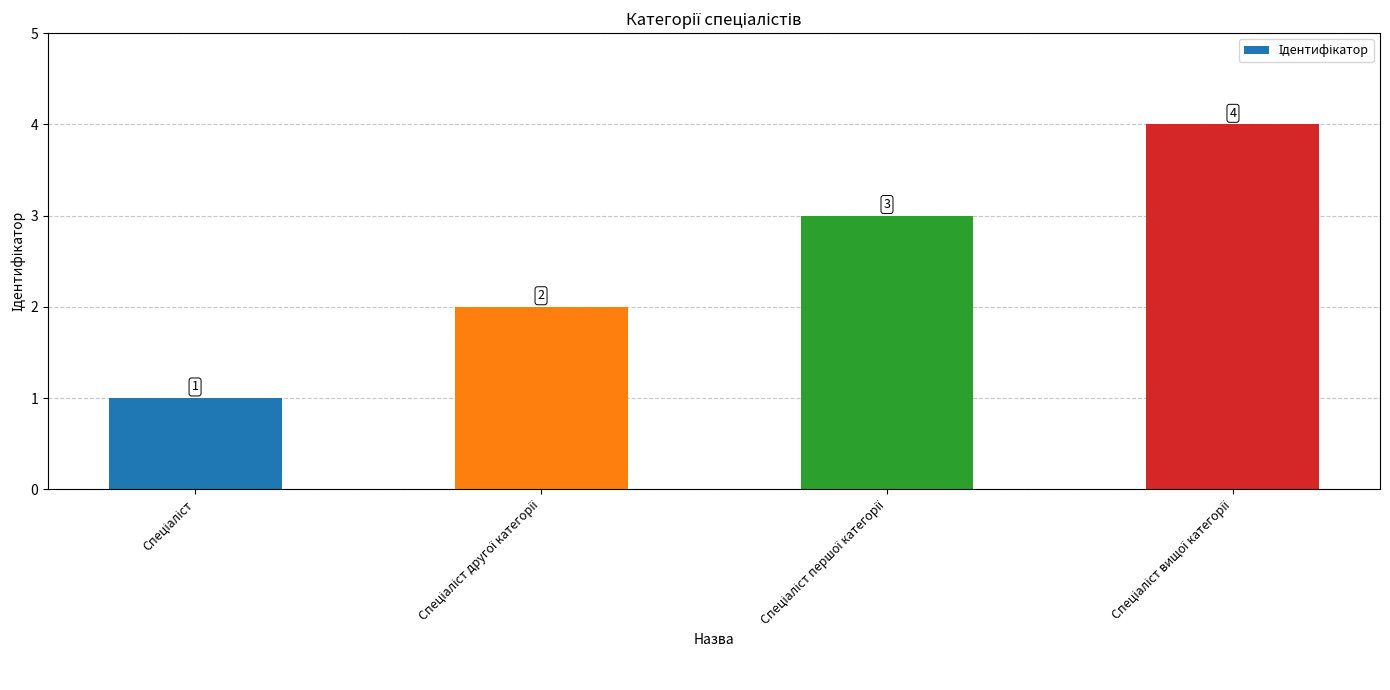

What is the sum of all values?

10